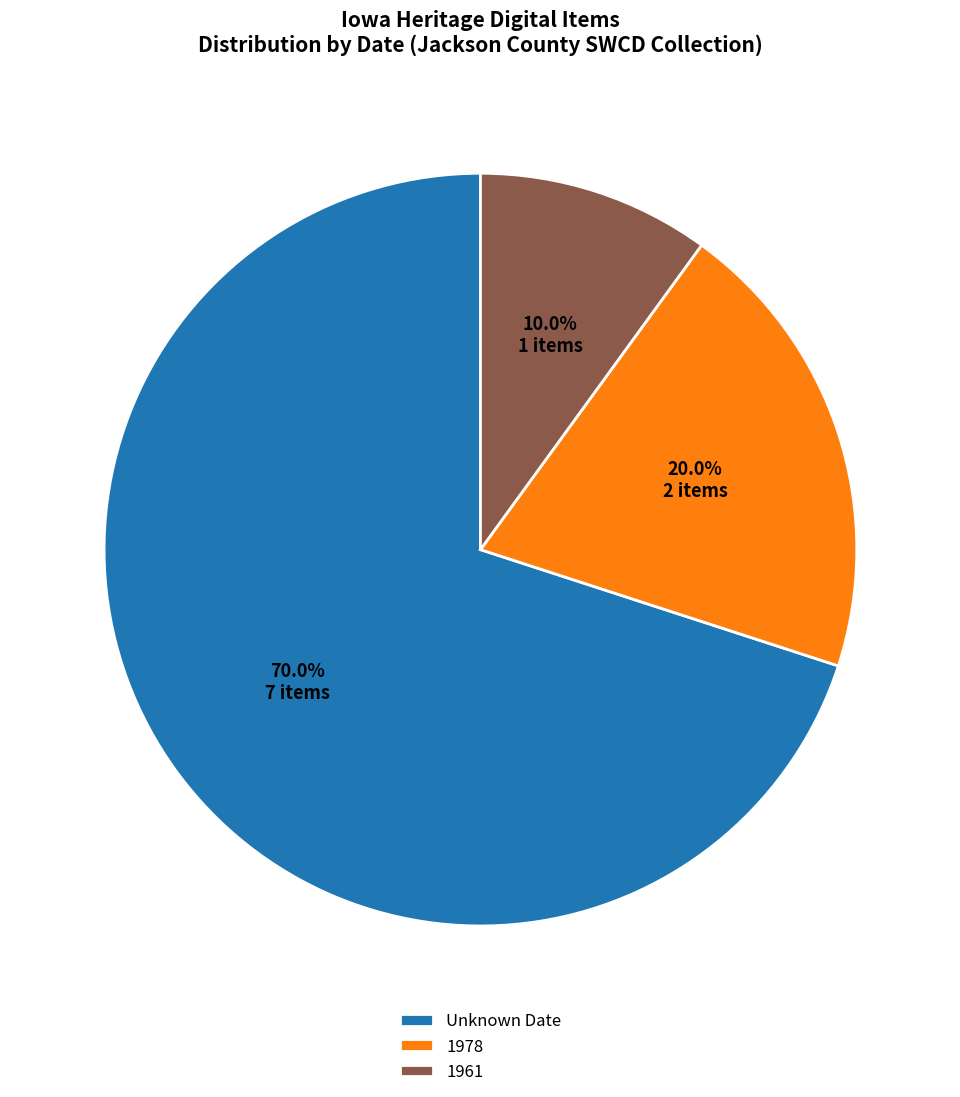

How much of the chart is everything except 1961?

90.0%